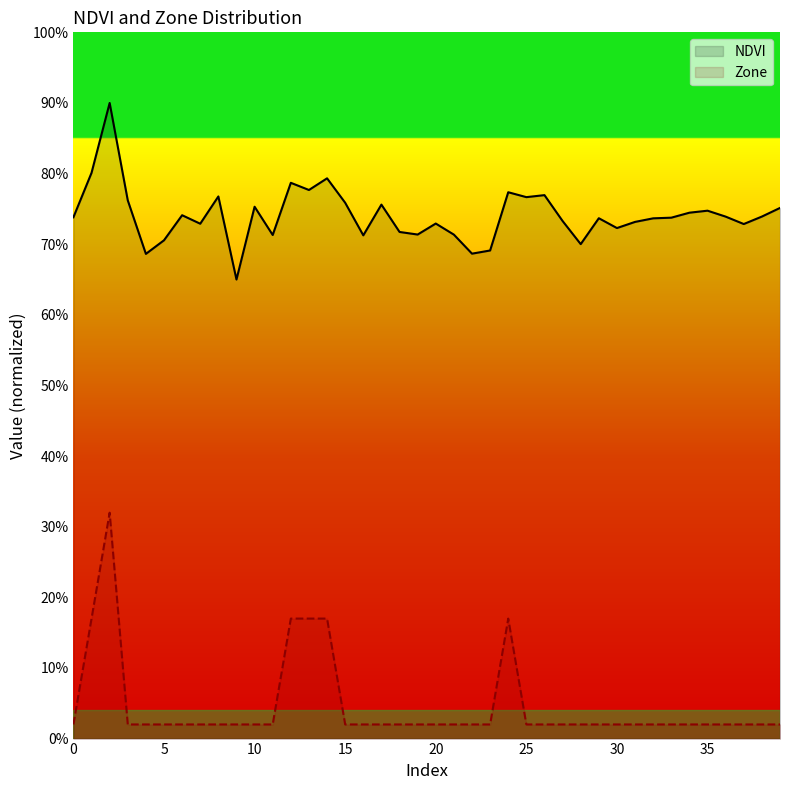

Does the chart display data point markers on the line(s)?

No